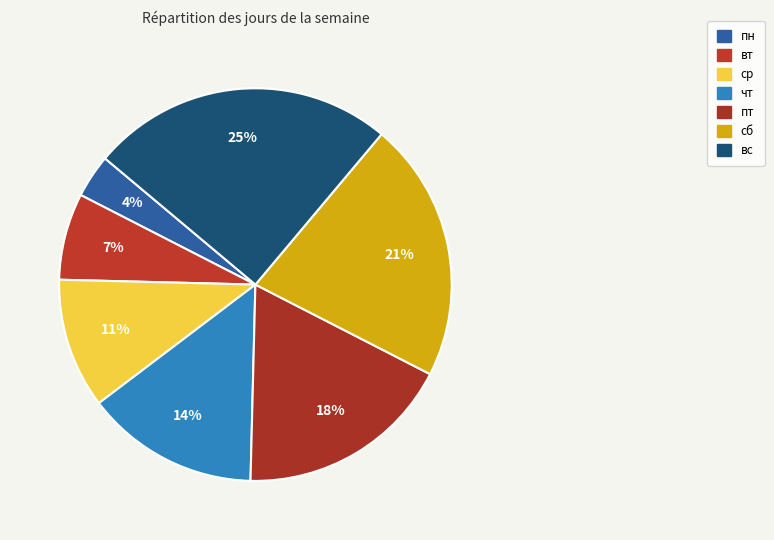

Is there any slice that represents more than half of the pie?

No